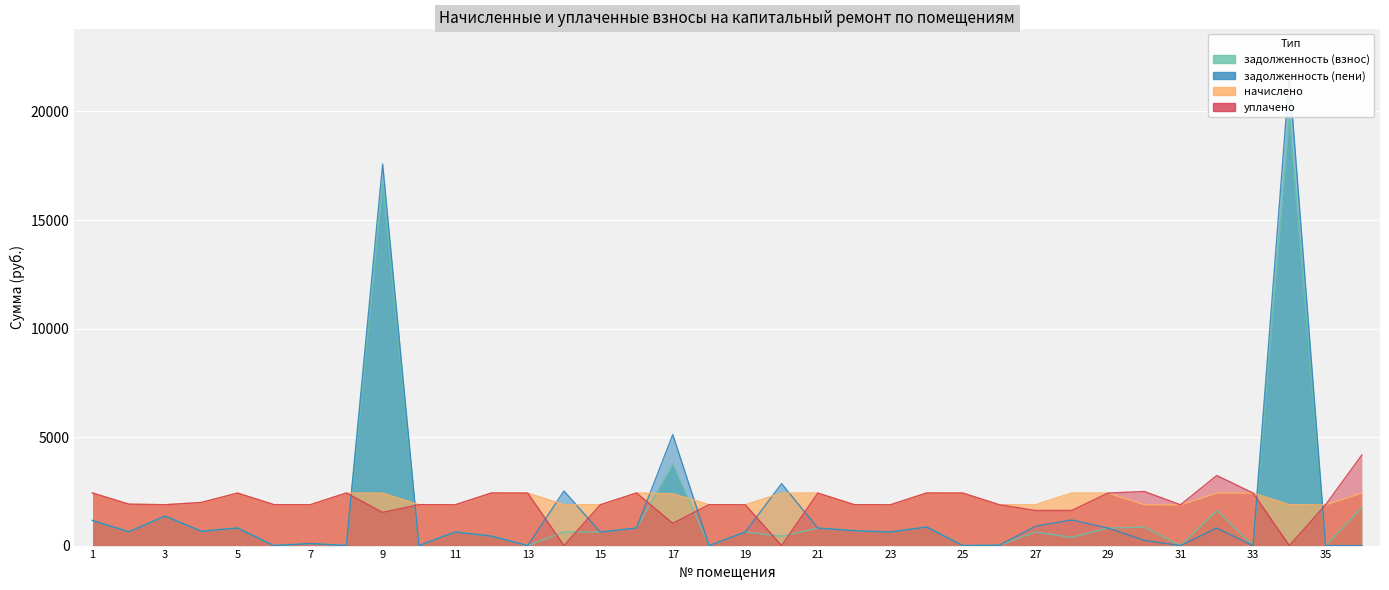

Between 31 and 26, which is larger?

26